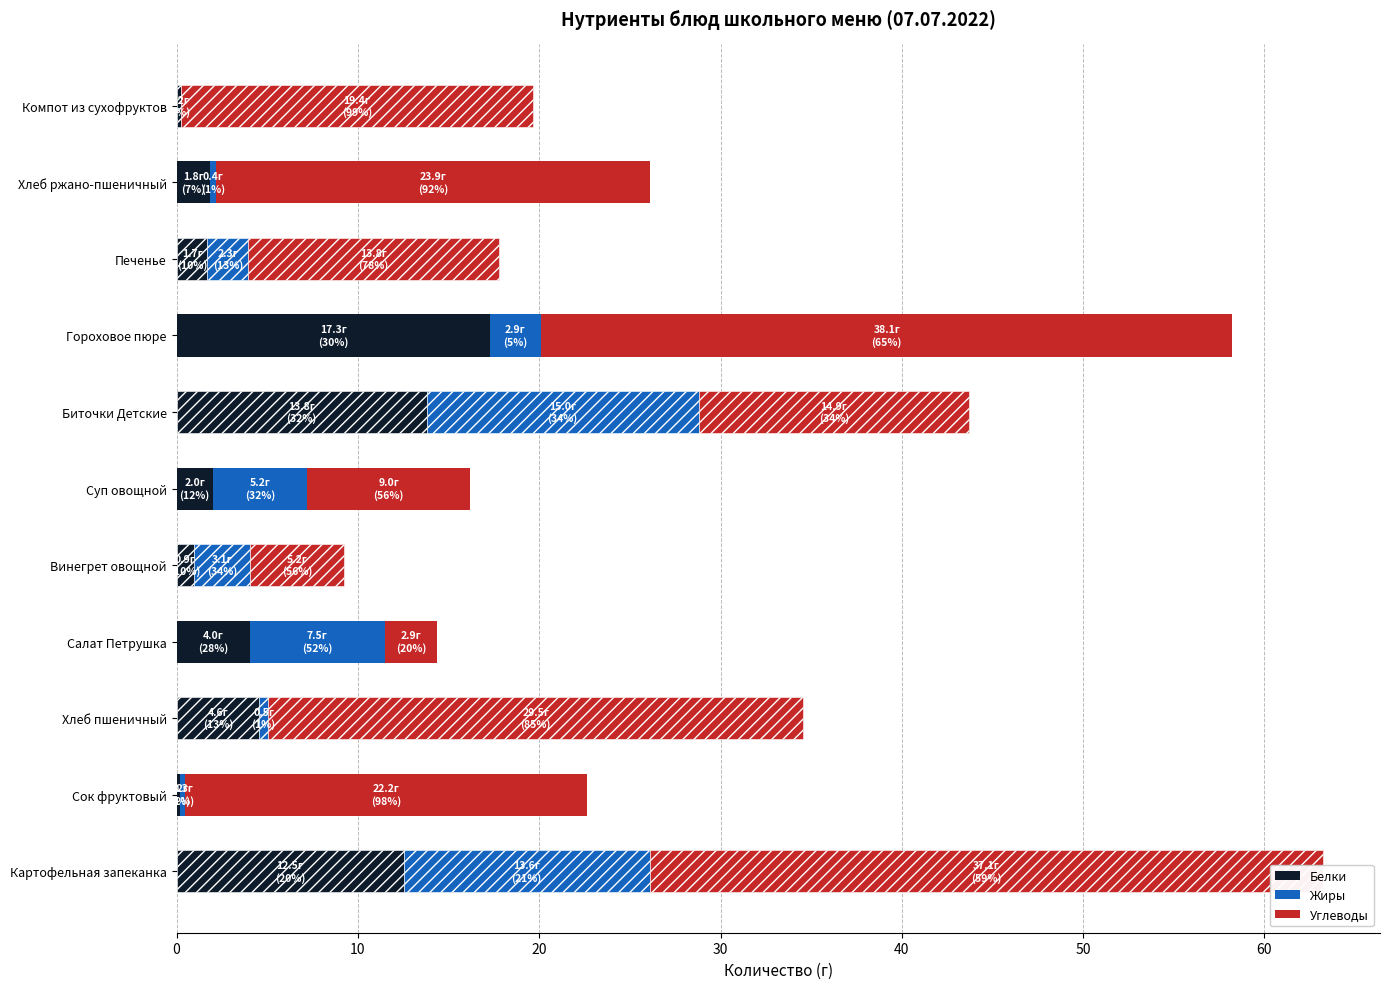

What is the maximum value for Белки?

17.3